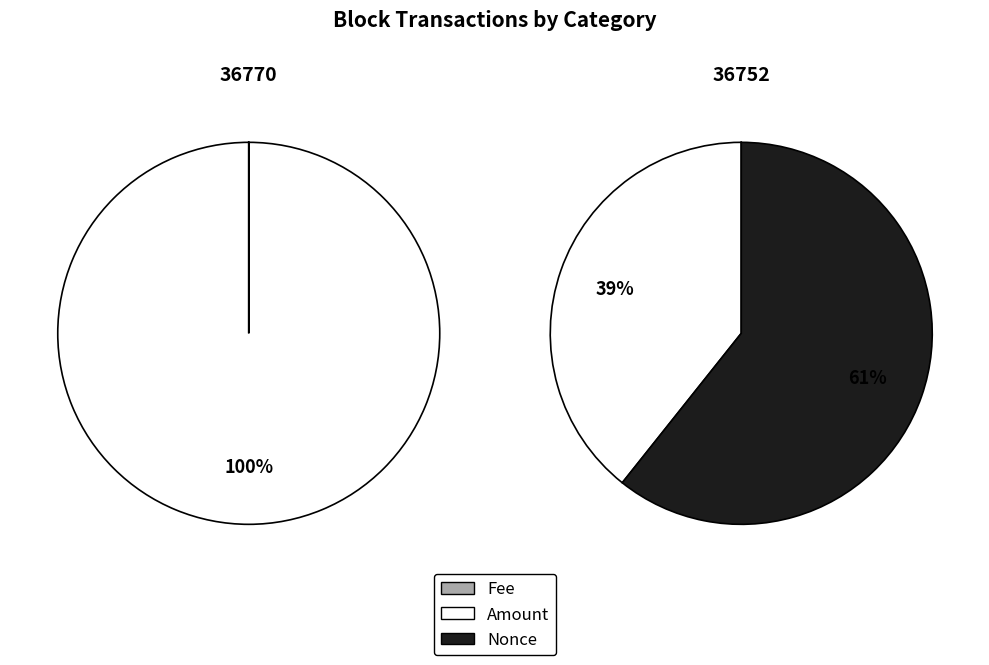

Which category accounts for the majority?

Amount